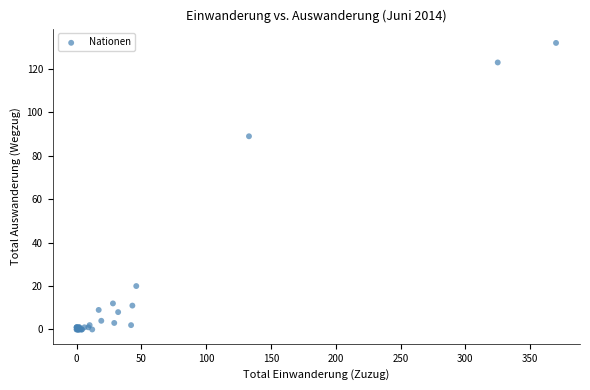

What Y value in the scatter plot is closest to 66?

89